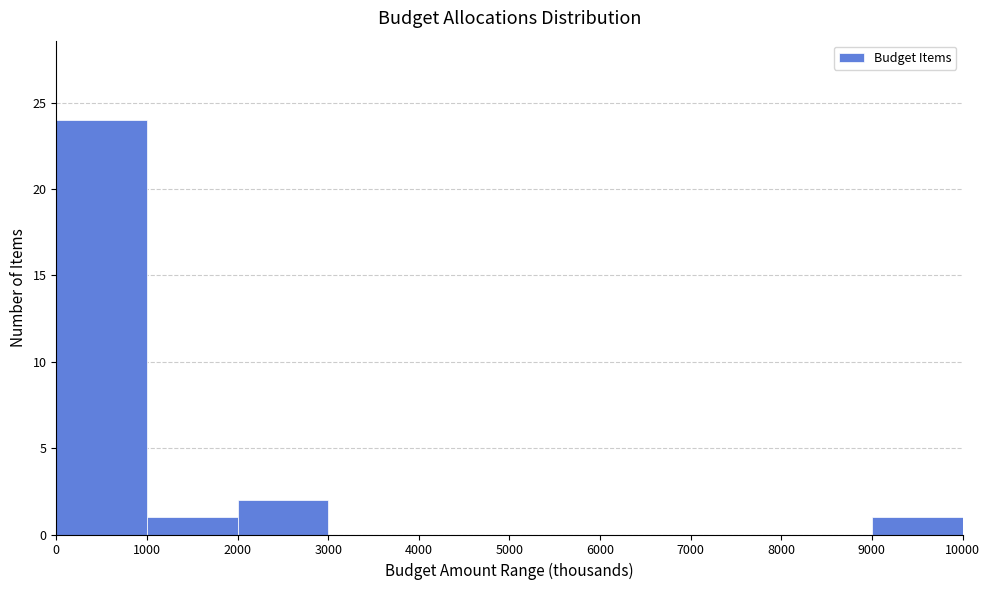

Over which range of the x-axis is the bar tallest?

0 to 1000